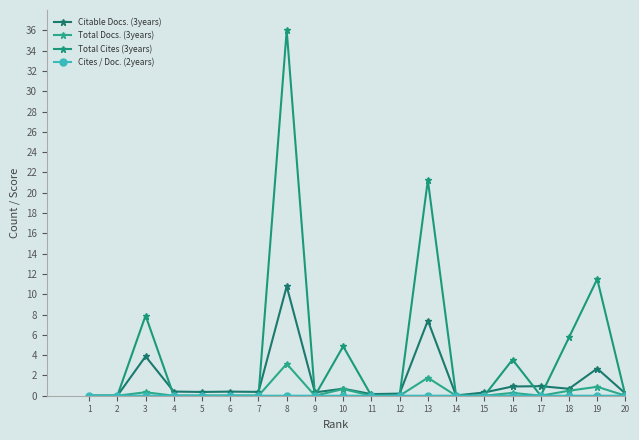

Reading left to right, extract all data points from this chart.

Citable Docs. (3years): 0.0	0.0	3.9	0.4	0.4	0.4	0.4	10.8	0.3	0.7	0.2	0.2	7.4	0.0	0.3	0.9	0.9	0.7	2.7	0.2
Total Docs. (3years): 0.0	0.0	0.3	0.0	0.0	0.0	0.0	3.1	0.0	0.7	0.0	0.0	1.8	0.0	0.0	0.3	0.0	0.5	0.9	0.0
Total Cites (3years): 0.0	0.0	7.9	0.0	0.0	0.0	0.0	36.0	0.0	4.9	0.0	0.0	21.2	0.0	0.0	3.6	0.0	5.7	11.5	0.0
Cites / Doc. (2years): 0.0	0.0	0.0	0.0	0.0	0.0	0.0	0.0	0.0	0.0	0.0	0.0	0.0	0.0	0.0	0.0	0.0	0.0	0.0	0.0